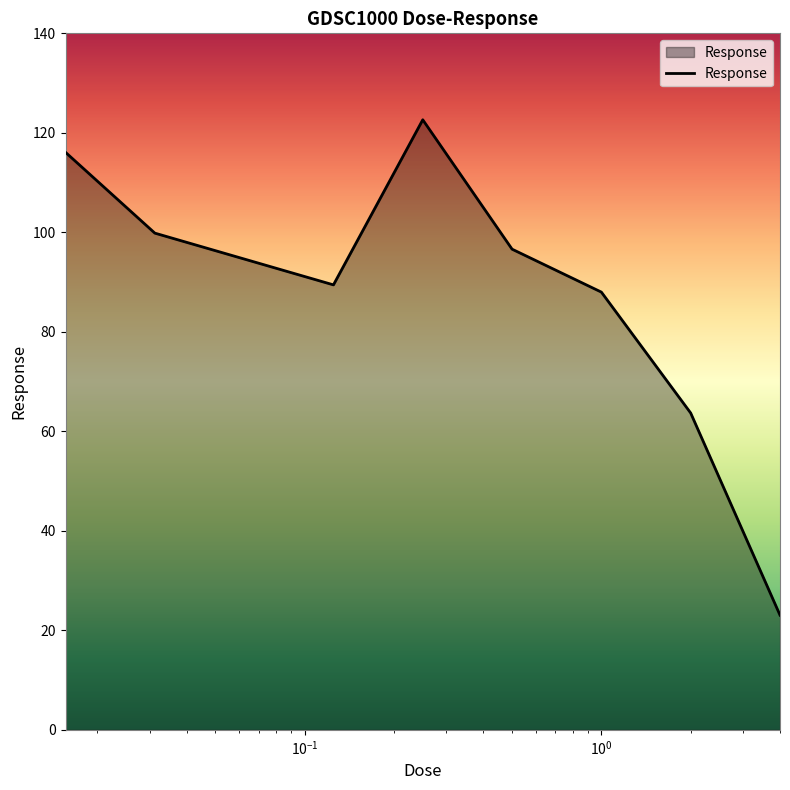

What is the greatest value displayed?

122.6